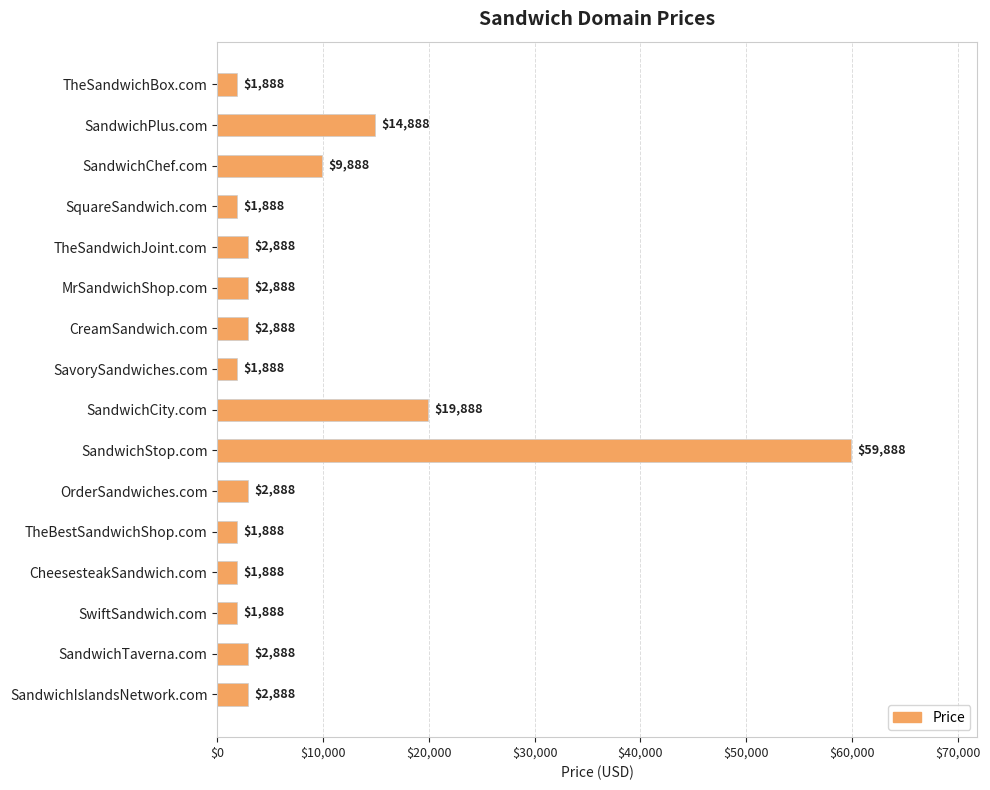

What is the label of the 2nd bar from the bottom?

SandwichTaverna.com